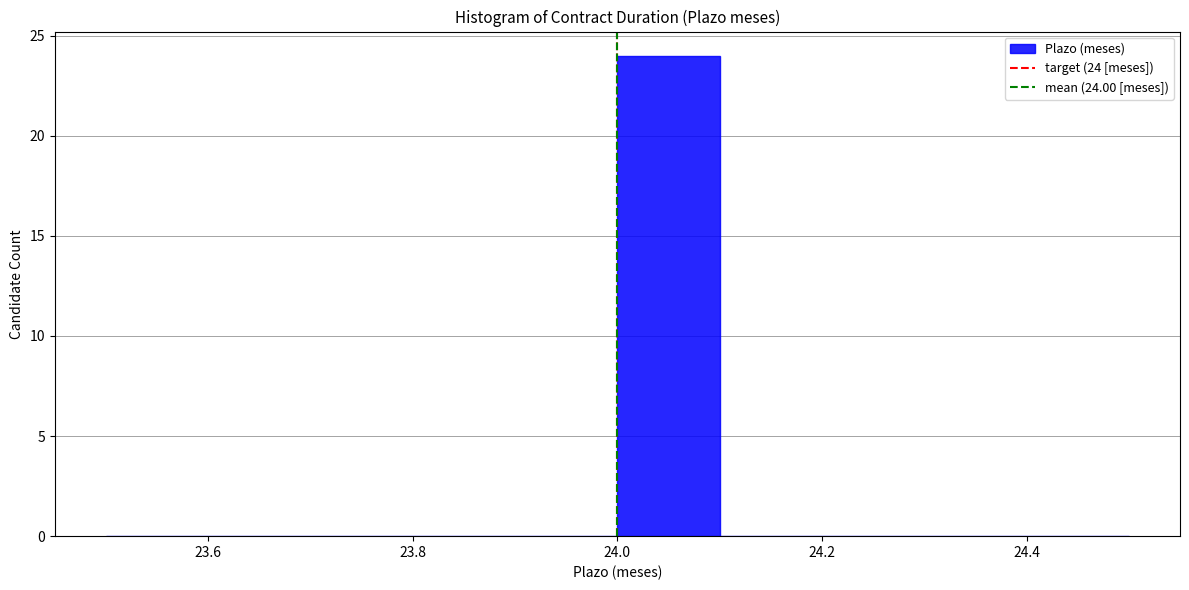

Over which range of the x-axis is the bar tallest?

24.0 to 24.1